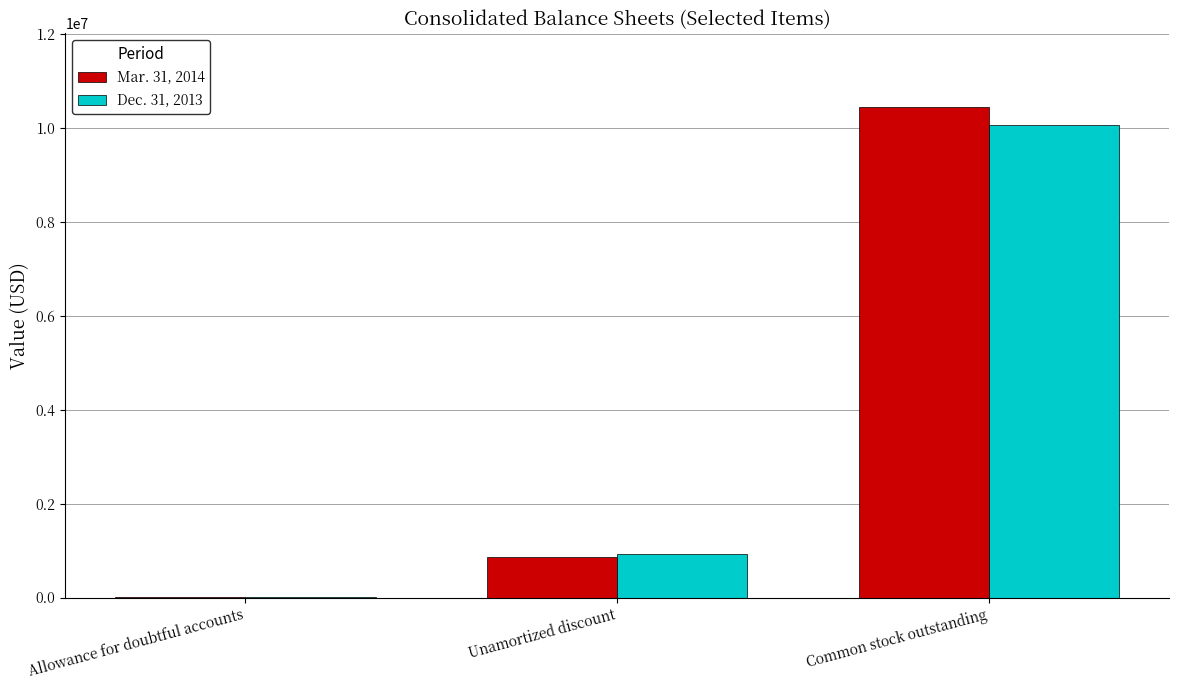

The value of Mar. 31, 2014 at Unamortized discount is 290757. True or false?

False